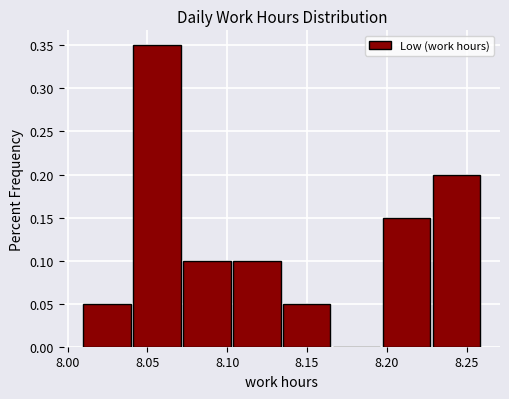

How tall is the bar that spans 8.230 to 8.260 on the x-axis? Neither the bar edges nor the heights are printed on the chart, so give them approximately, as read against the axes.

0.20